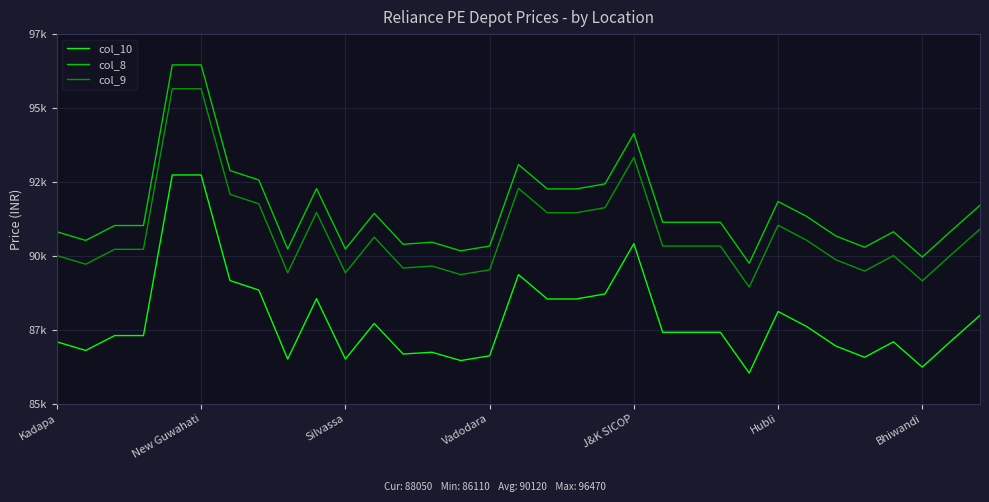

What is the smallest value displayed?

86110